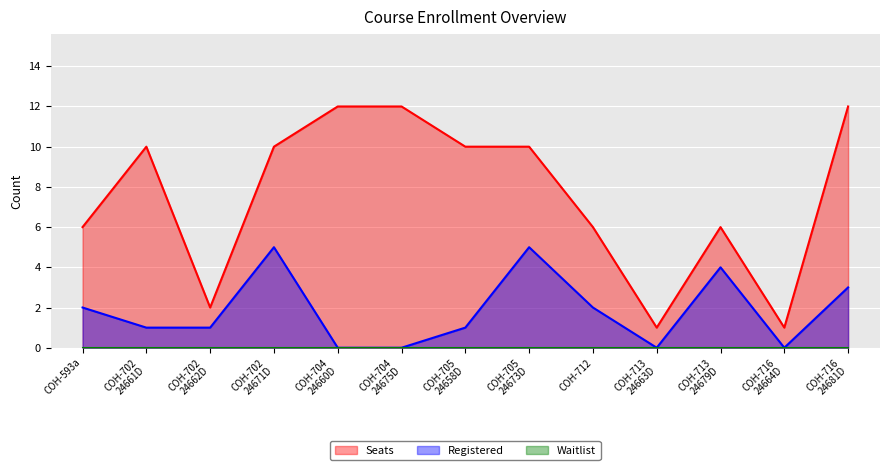

Which series has the widest spread of values?

Seats